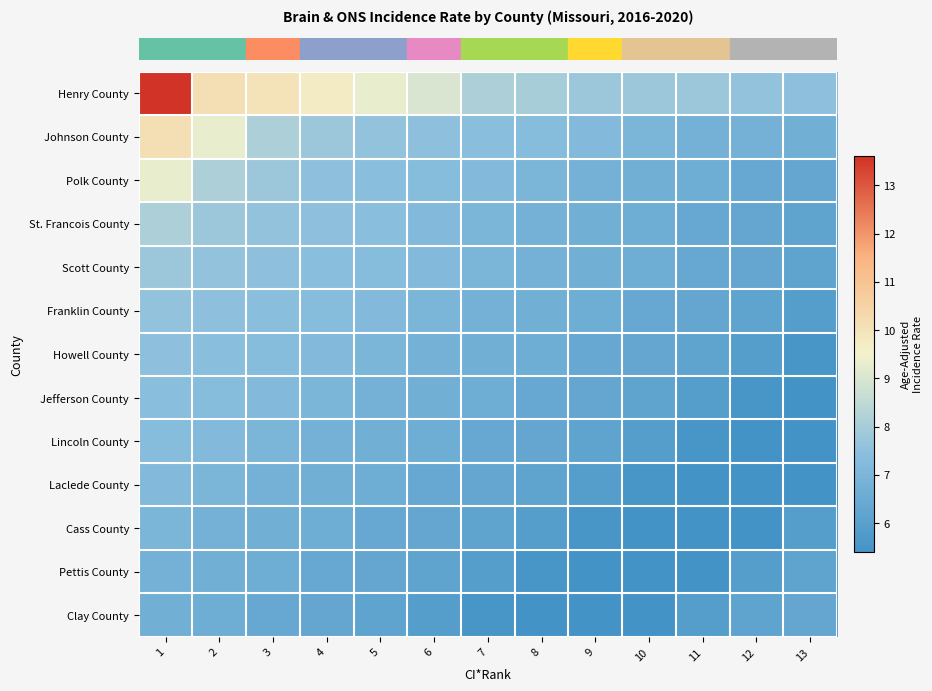

Count the number of data series in this chart.

13